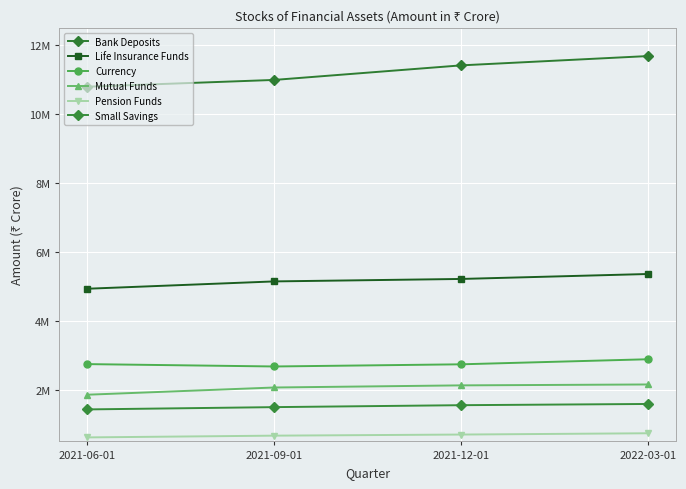

Reading left to right, transcribe all the data shown in this chart.

Bank Deposits: 2021-06-01=10790832	2021-09-01=10987937	2021-12-01=11410330	2022-03-01=11680355
Life Insurance Funds: 2021-06-01=4929725	2021-09-01=5142279	2021-12-01=5213527	2022-03-01=5357350
Currency: 2021-06-01=2742897	2021-09-01=2674266	2021-12-01=2737059	2022-03-01=2883904
Mutual Funds: 2021-06-01=1855000	2021-09-01=2064364	2021-12-01=2126112	2022-03-01=2152141
Pension Funds: 2021-06-01=616517	2021-09-01=667379	2021-12-01=699173	2022-03-01=736592
Small Savings: 2021-06-01=1428499	2021-09-01=1494717	2021-12-01=1551089	2022-03-01=1586496